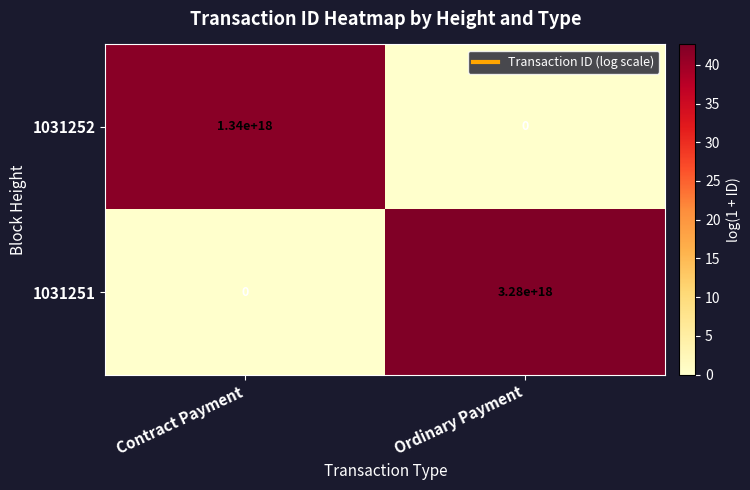

Which category has the highest value across all series?

Ordinary Payment